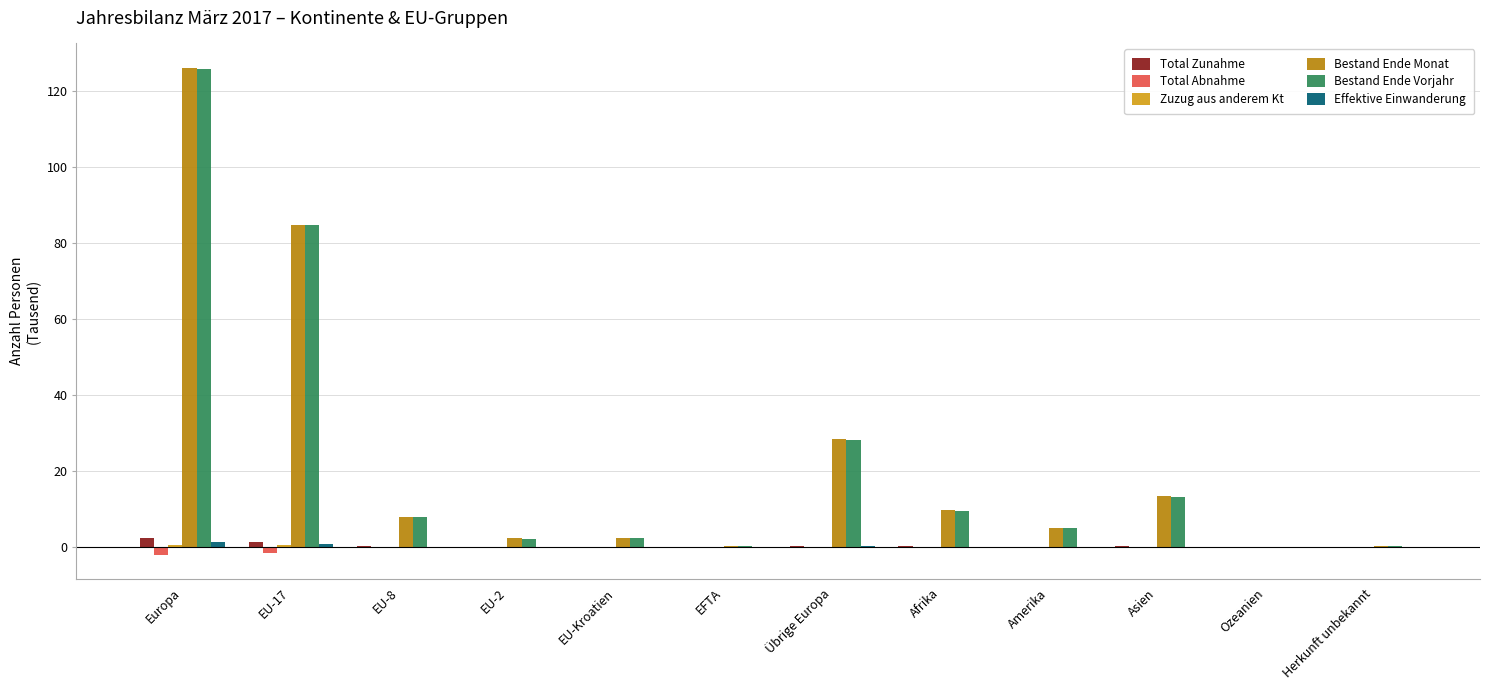

At which category is the sum across all series the highest?

Europa